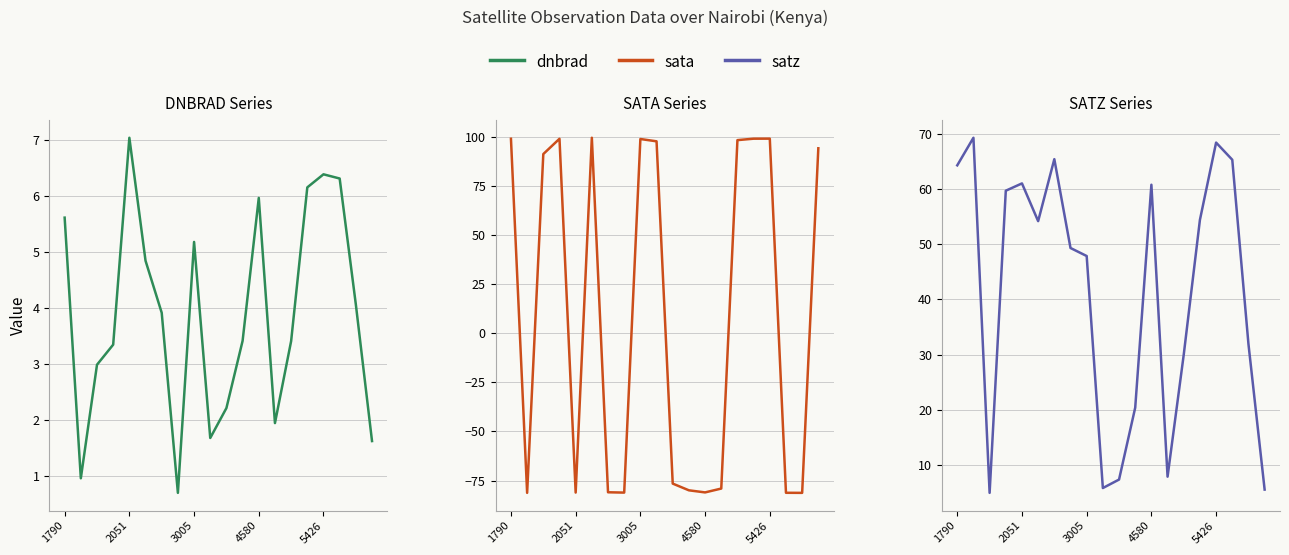

What is the label of the 14th point from the right?

6